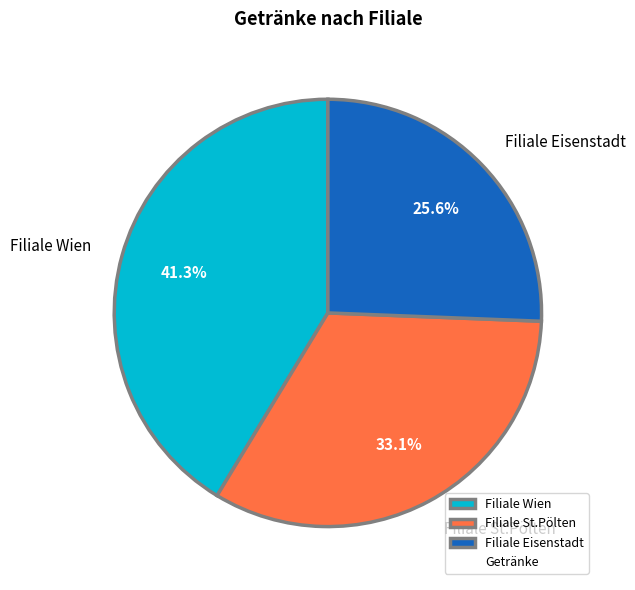

Which slice is the largest?

Filiale Wien